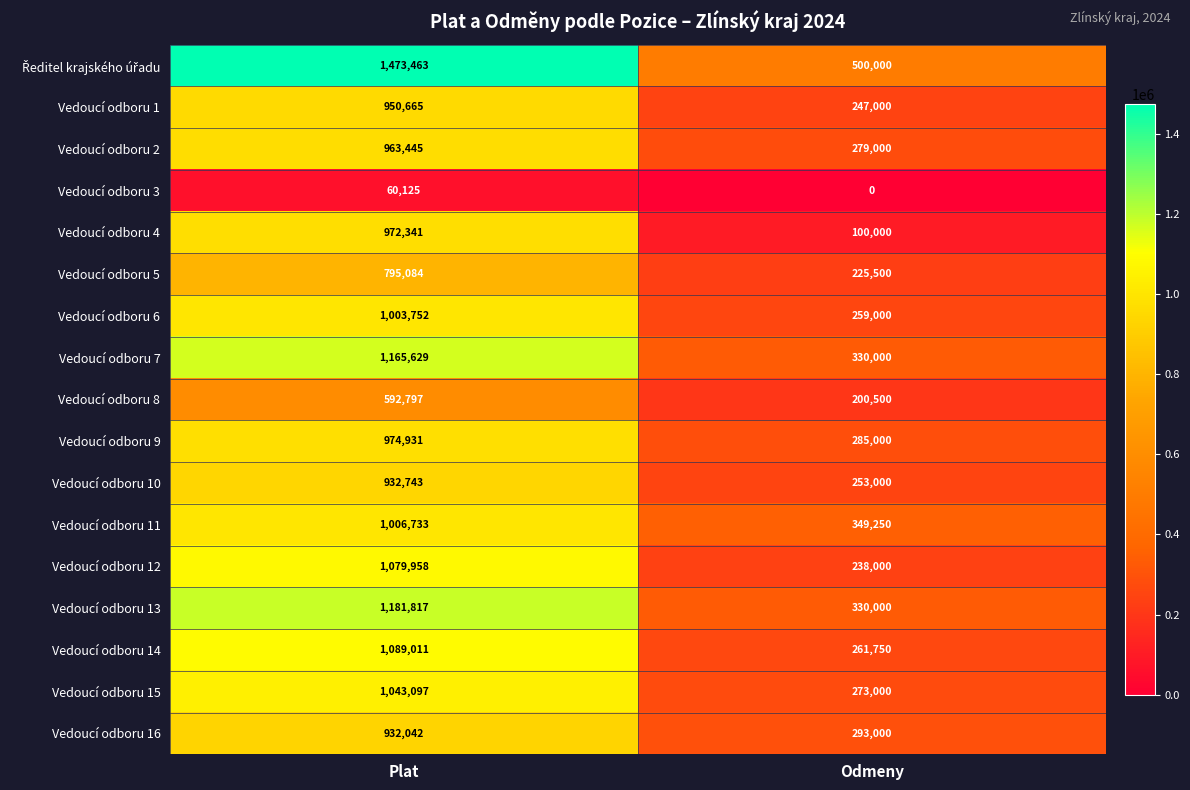

The Vedoucí odboru 7 series shows 423061 at Plat. True or false?

False